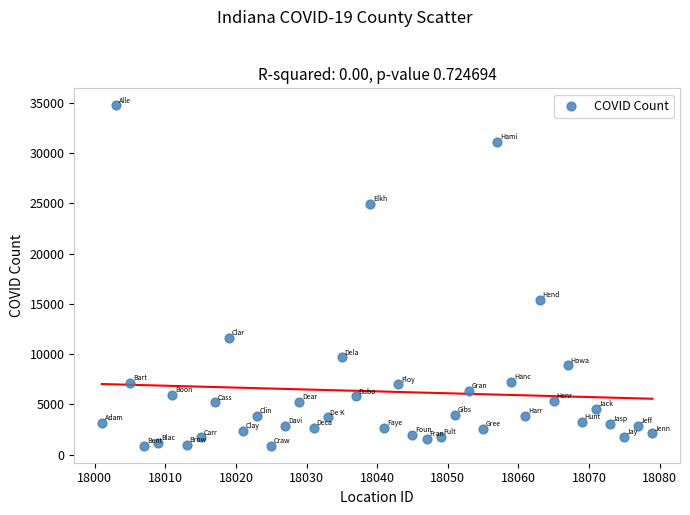

What is the range of X values (max minus min)?

78